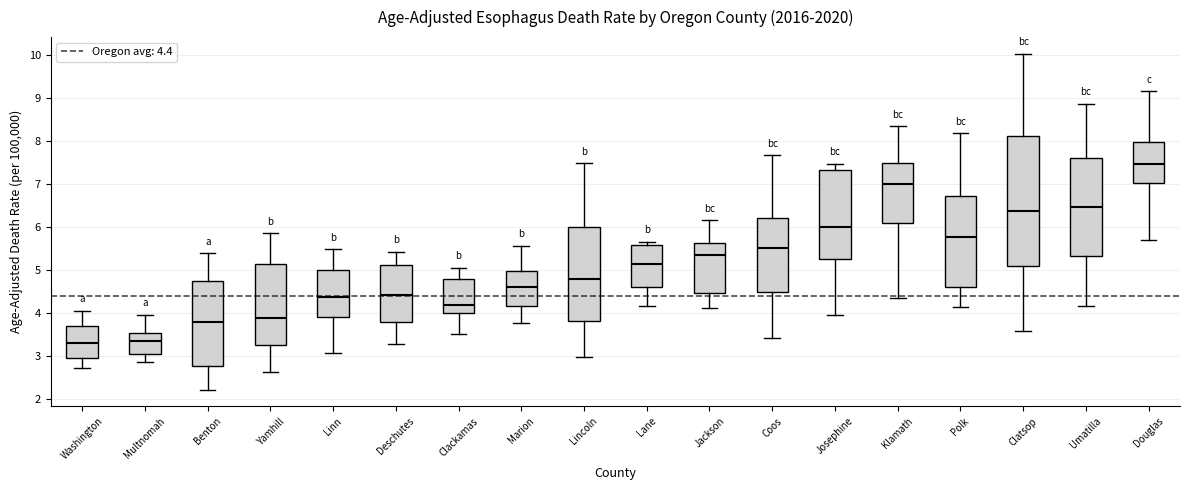

Comparing the boxes themselves (not the whiskers), which one is the tallest?

Clatsop